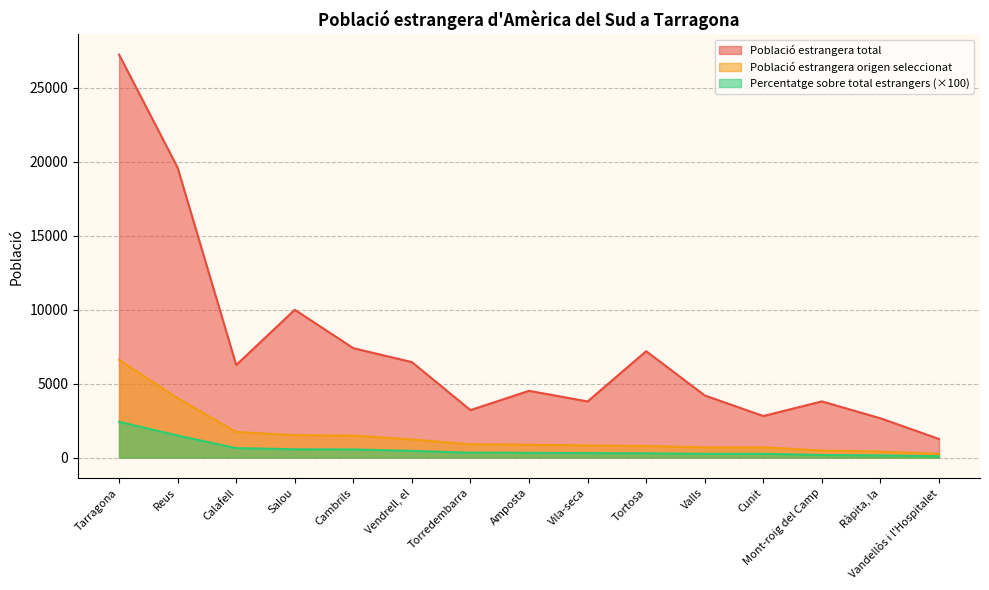

List the labels in order of Població estrangera total value, largest first.

Tarragona, Reus, Salou, Cambrils, Tortosa, Vendrell, el, Calafell, Amposta, Valls, Mont-roig del Camp, Vila-seca, Torredembarra, Cunit, Ràpita, la, Vandellòs i l'Hospitalet